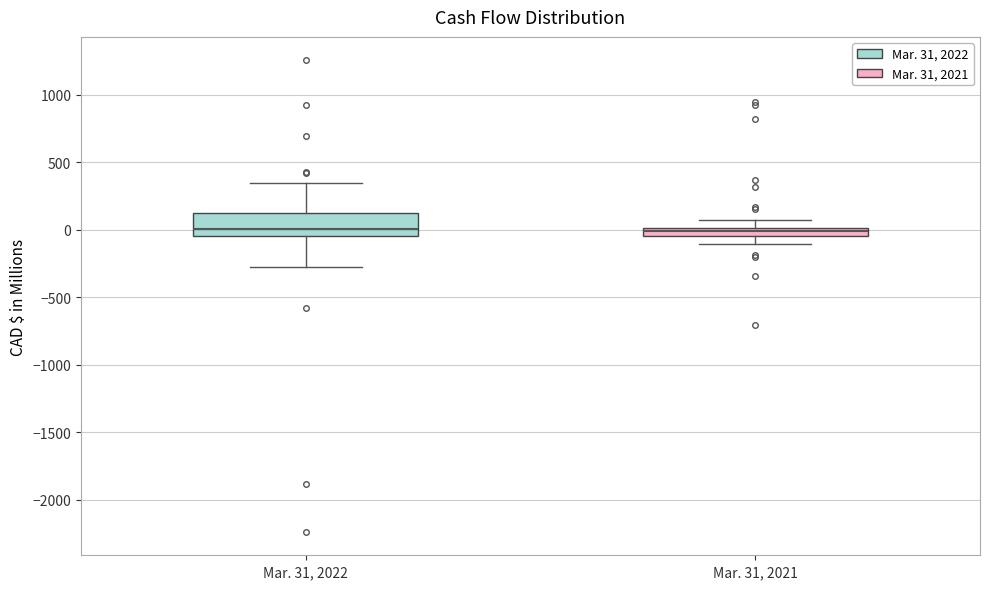

Comparing the boxes themselves (not the whiskers), which one is the tallest?

Mar. 31, 2022